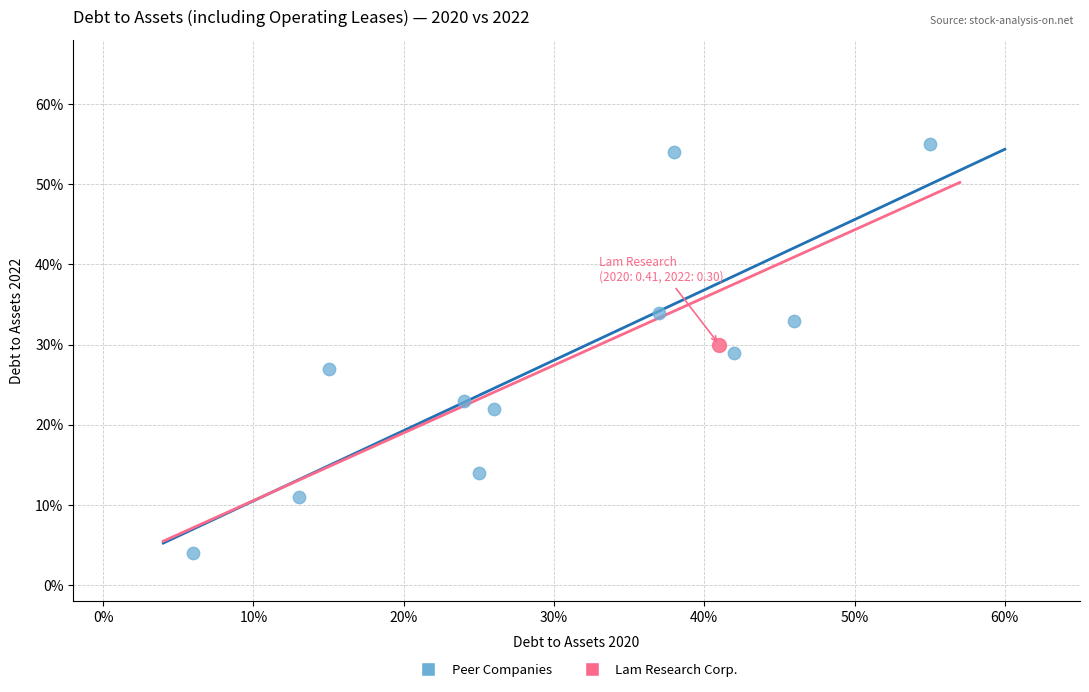

What are all the series names shown in the legend?

Peer Companies, Lam Research Corp.